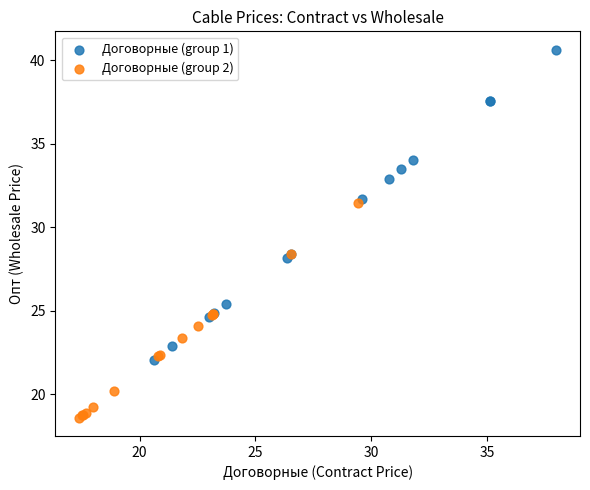

Which series has the widest spread of Y values?

Договорные (group 1)